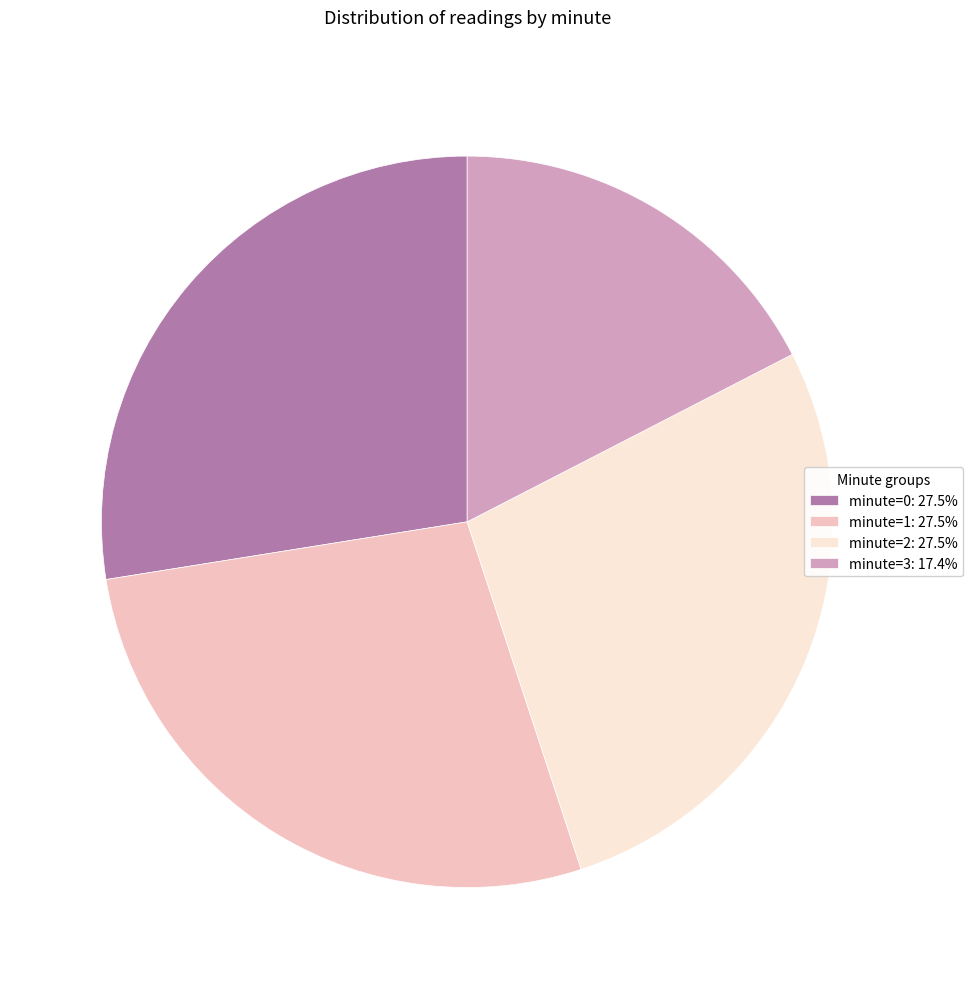

What is the ratio of the value at minute=2: 27.5% to the value at minute=3: 17.4%?

1.6